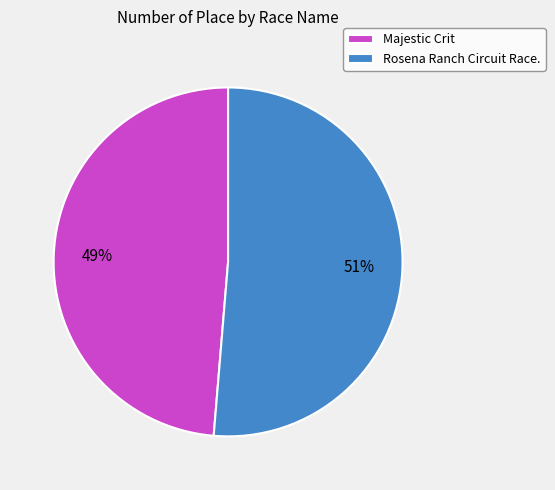

Between Rosena Ranch Circuit Race. and Majestic Crit, which is larger?

Rosena Ranch Circuit Race.